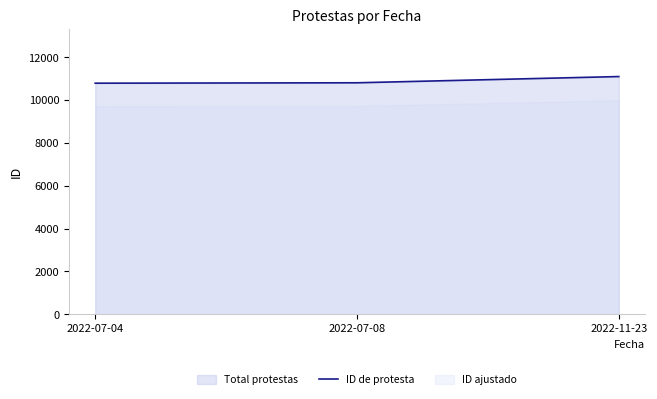

What is the difference between the second highest and minimum values?

19